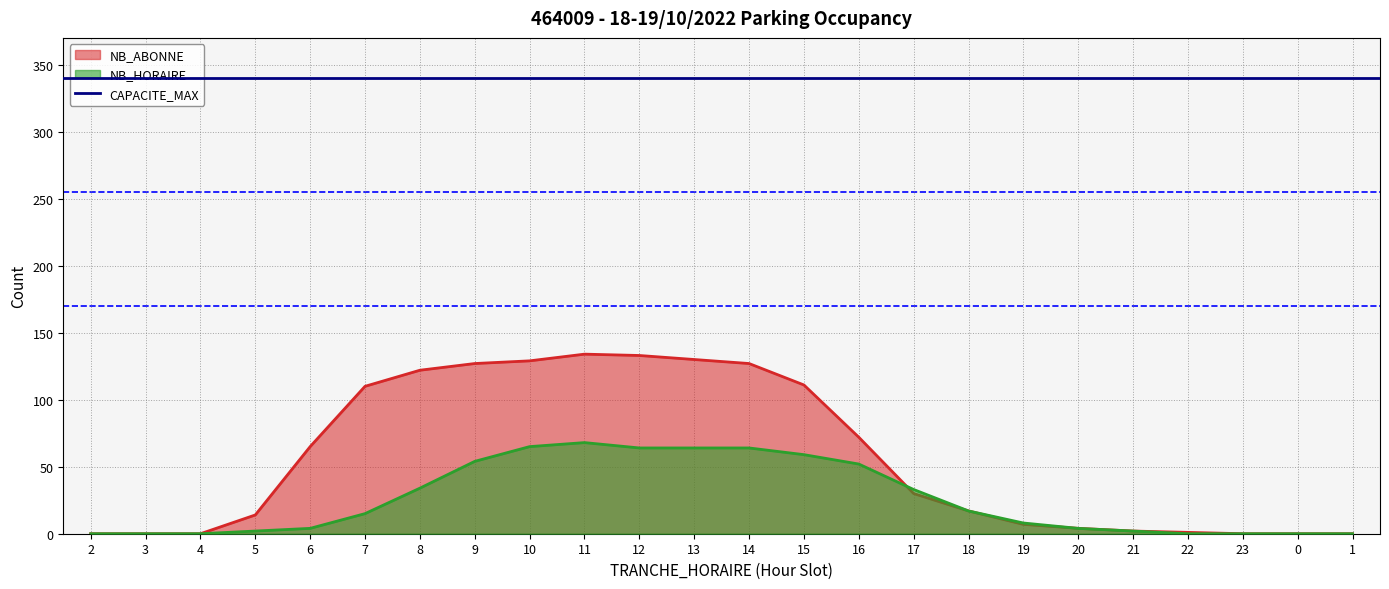

List the labels in order of NB_HORAIRE value, largest first.

11, 10, 12, 13, 14, 15, 9, 16, 8, 17, 18, 7, 19, 6, 20, 5, 21, 2, 3, 4, 22, 23, 0, 1